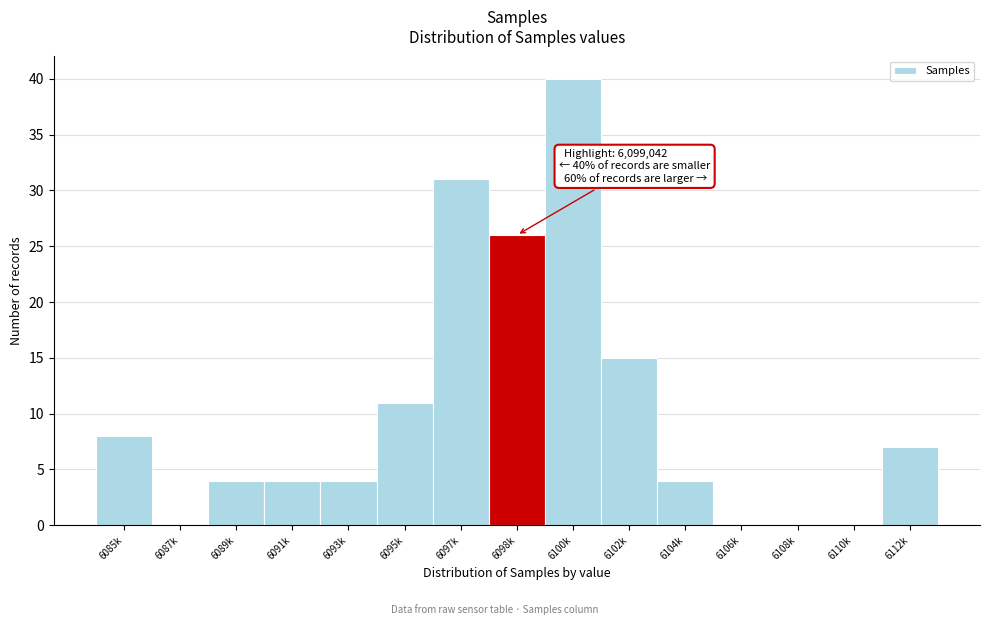

Reading left to right, extract all data points from this chart.

6085k=8	6087k=0	6089k=4	6091k=4	6093k=4	6095k=11	6097k=31	6098k=26	6100k=40	6102k=15	6104k=4	6106k=0	6108k=0	6110k=0	6112k=7